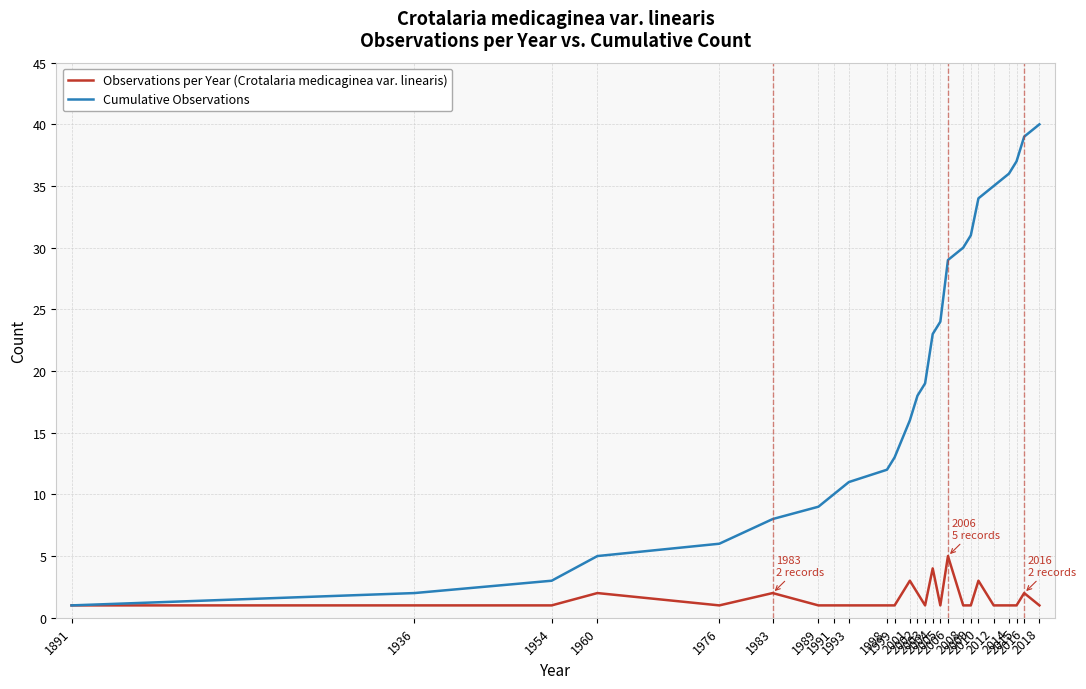

Which series has the largest total across all categories?

Cumulative Observations